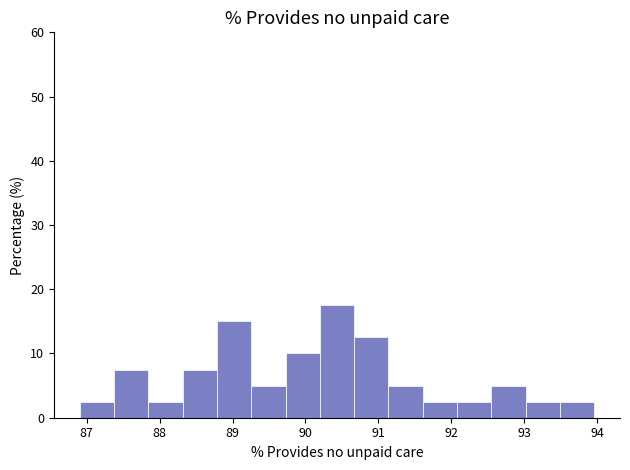

Reading left to right, list every bar in this chart as the range it spans on the x-axis followed by its height. Neither the bar edges nor the heights are printed on the chart, so give them approximately, as read against the axes.

86.9 to 87.4: 3
87.4 to 87.8: 8
87.8 to 88.3: 3
88.3 to 88.8: 8
88.8 to 89.3: 15
89.3 to 89.7: 5
89.7 to 90.2: 10
90.2 to 90.7: 18
90.7 to 91.1: 13
91.1 to 91.6: 5
91.6 to 92.1: 3
92.1 to 92.5: 3
92.5 to 93.0: 5
93.0 to 93.5: 3
93.5 to 94.0: 3